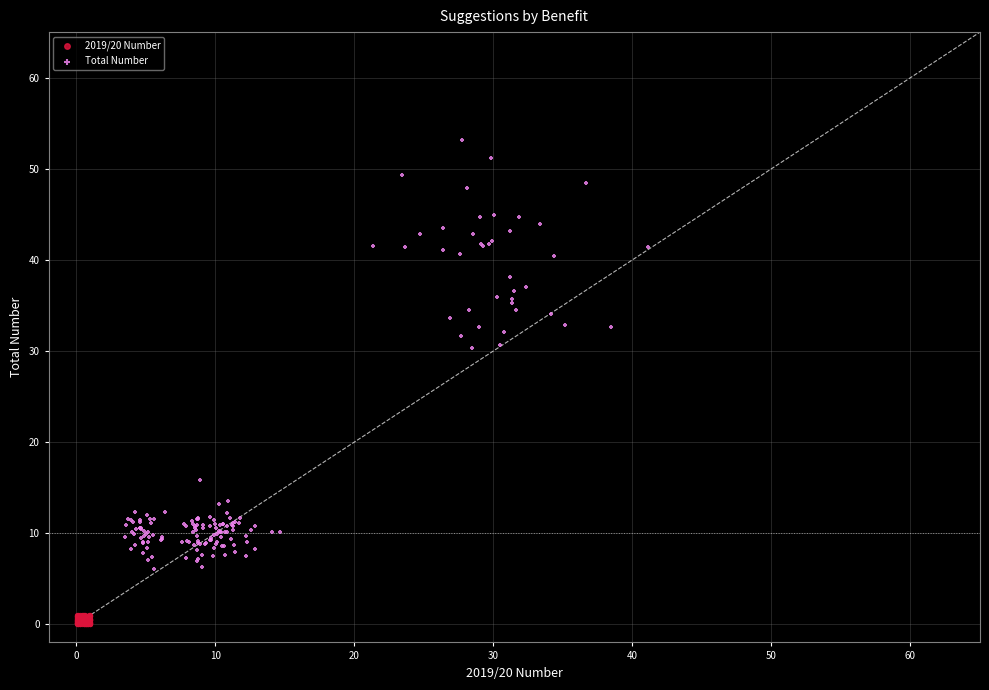

Which series has the widest spread of Y values?

Total Number